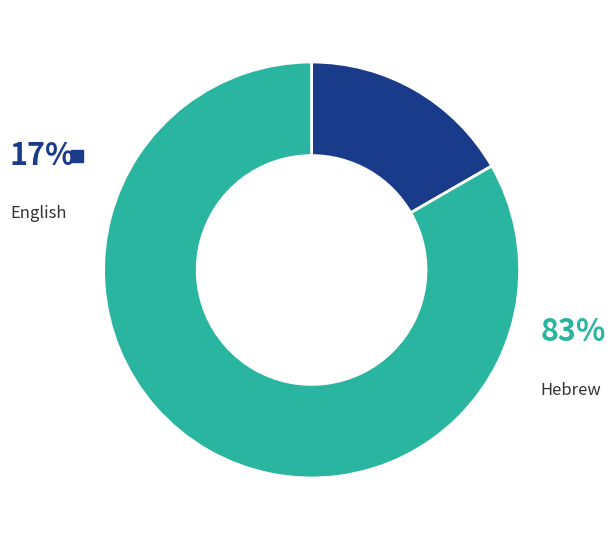

To the nearest percent, what portion does English represent?

17%